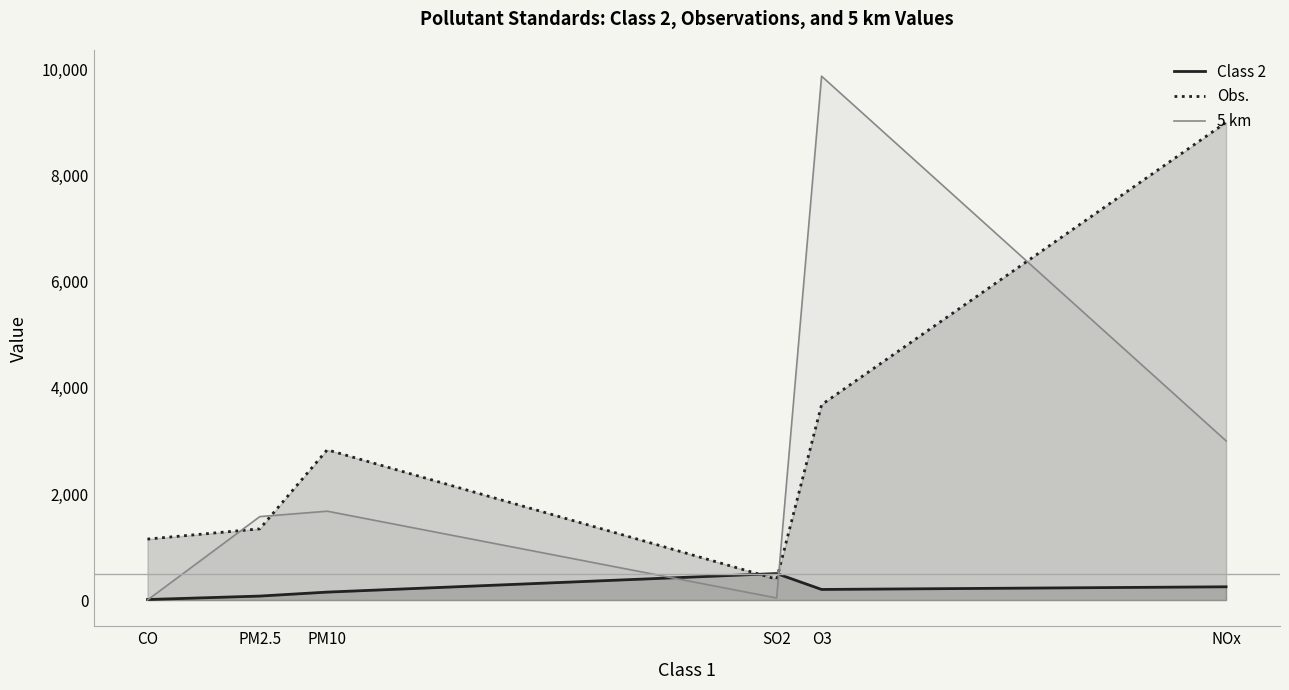

Count the number of categories in the chart.

6